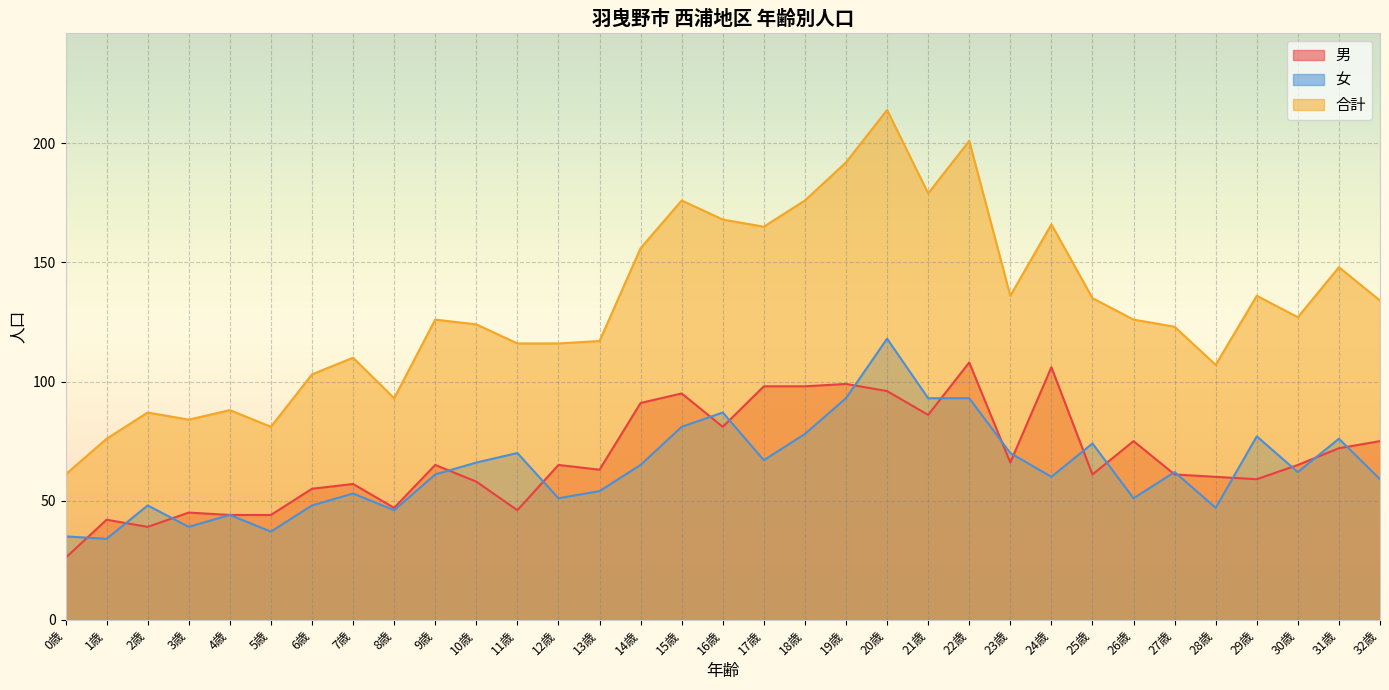

What is the label of the 26th point from the right?

7歳